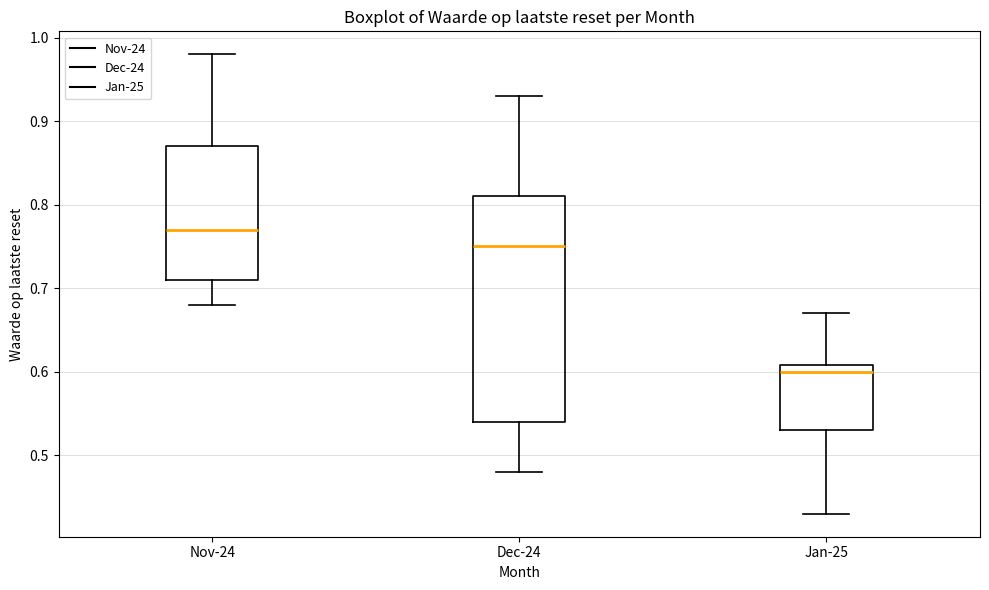

Reading left to right, read every box against the y-axis: the position of its median line, the range the box covers, and the ends of its whiskers. The values are not printed on the chart, so give them approximately, as read against the axis.

Nov-24: median 0.77, box 0.71 to 0.87, whiskers 0.68 to 0.98
Dec-24: median 0.75, box 0.54 to 0.81, whiskers 0.48 to 0.93
Jan-25: median 0.60, box 0.53 to 0.61, whiskers 0.43 to 0.67